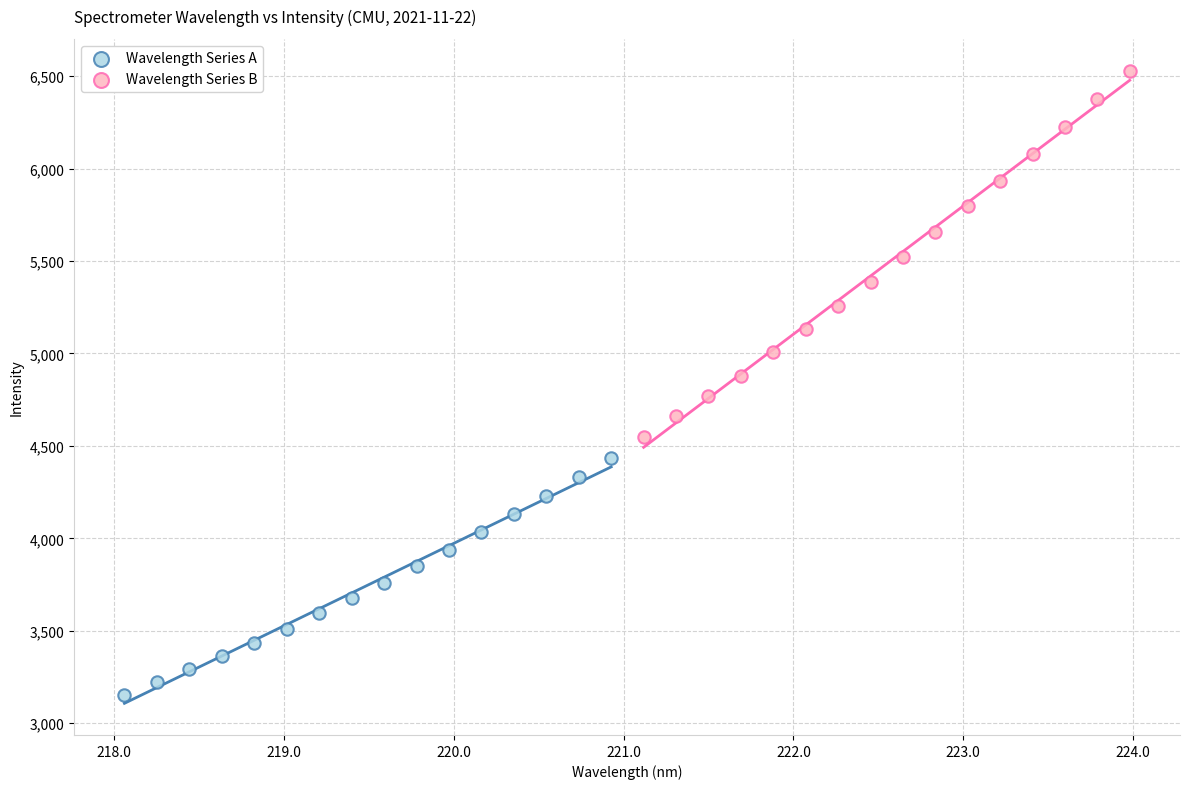

Which series has the largest Y range (max minus min)?

Wavelength Series B